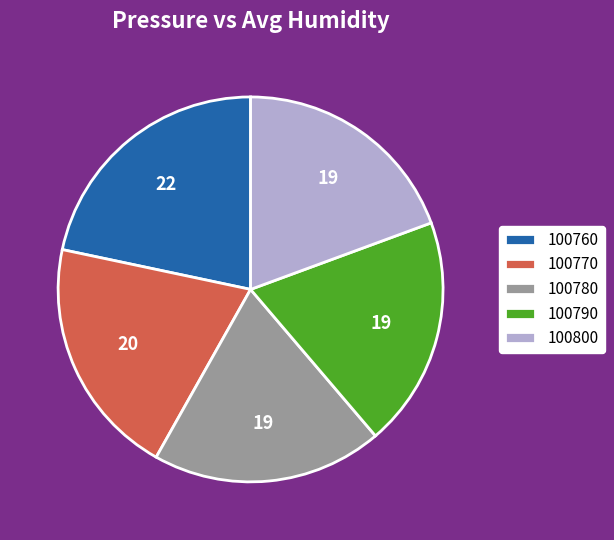

Count the number of slices in the pie.

5